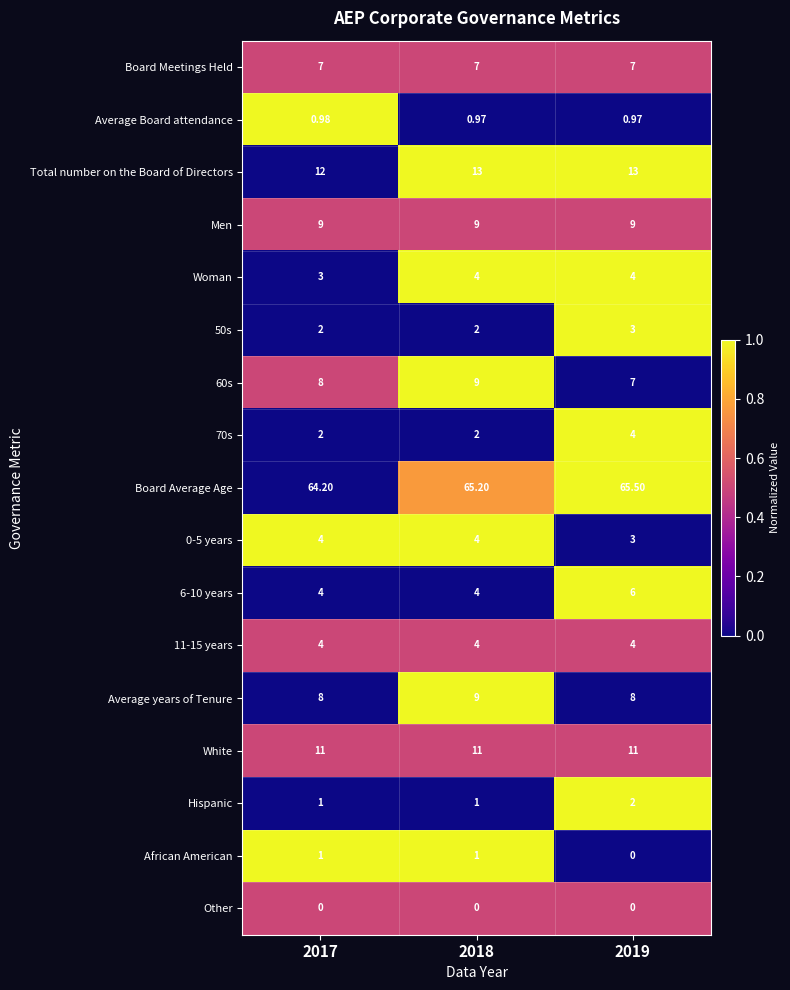

Is the value of Hispanic at 2017 greater than the value of Other at 2017?

Yes